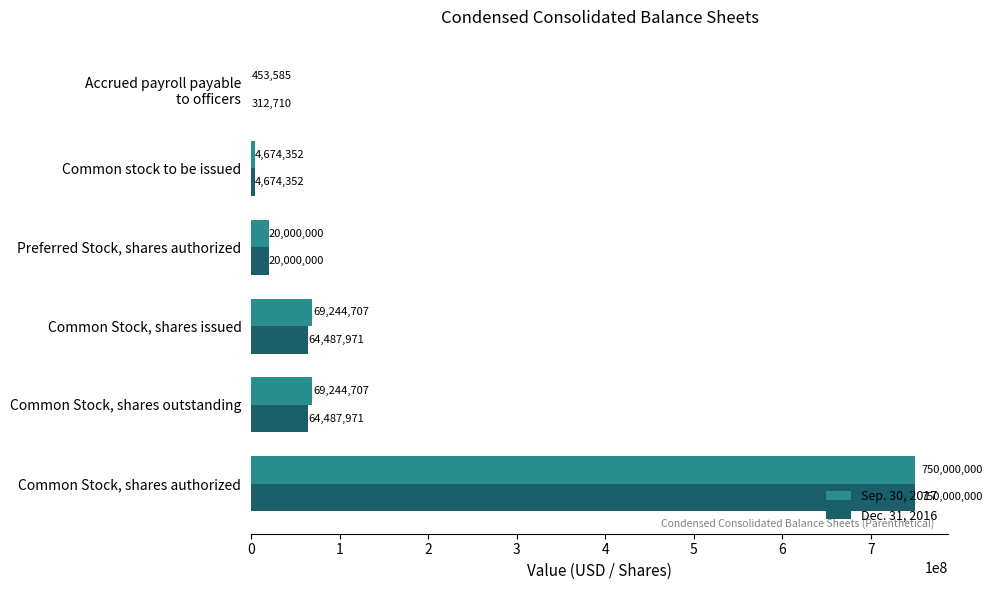

What is the sum of the Sep. 30, 2017 values at Common Stock, shares issued and Common stock to be issued?

73919059